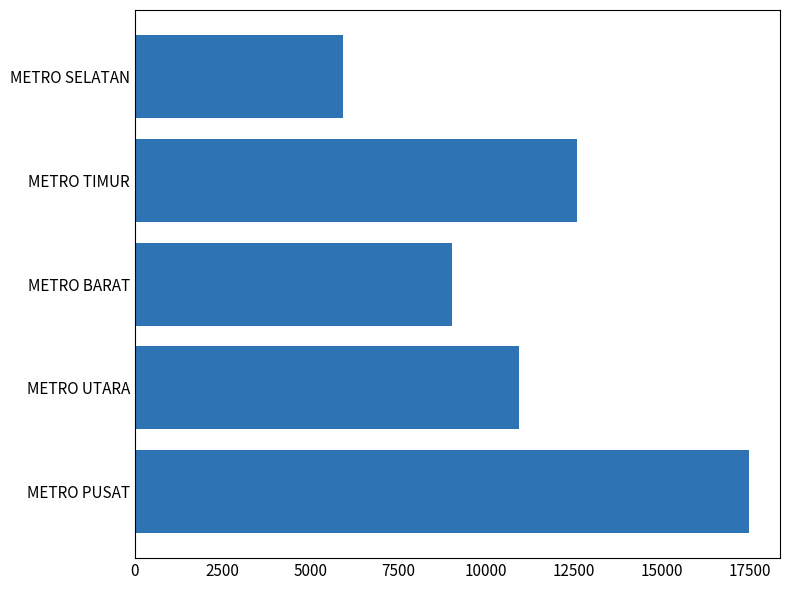

Read the value at METRO BARAT.

9020